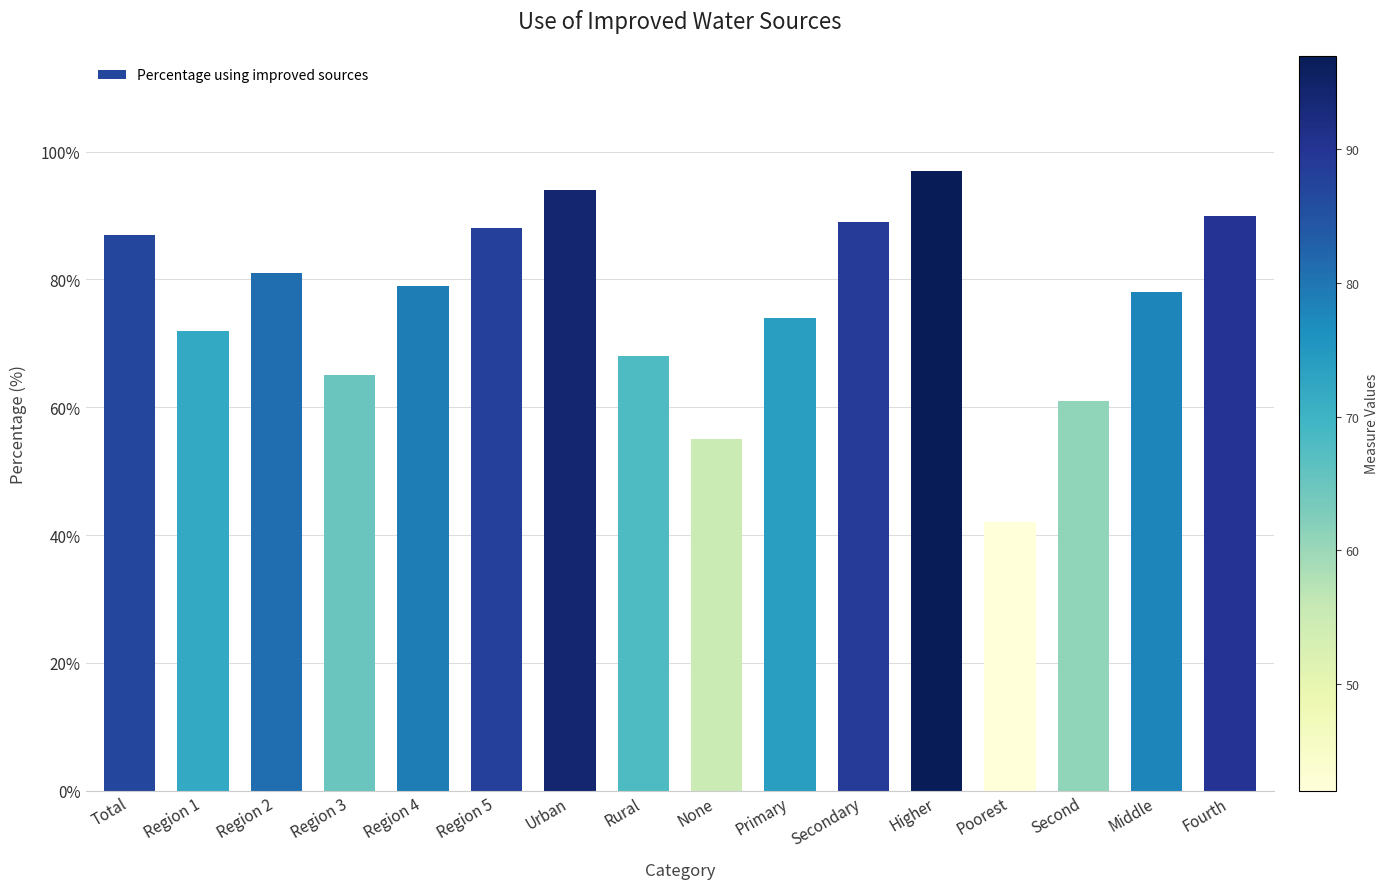

At which label is the value closest to 69?

Rural